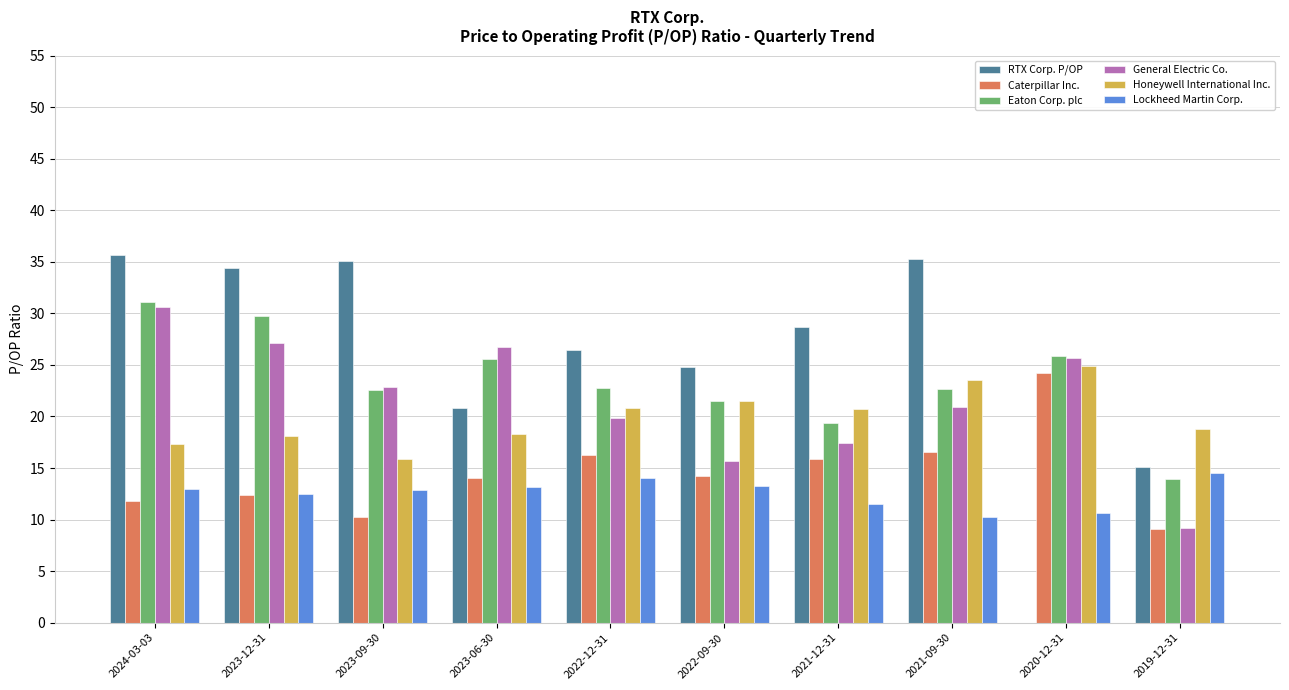

Are the bars horizontal?

No